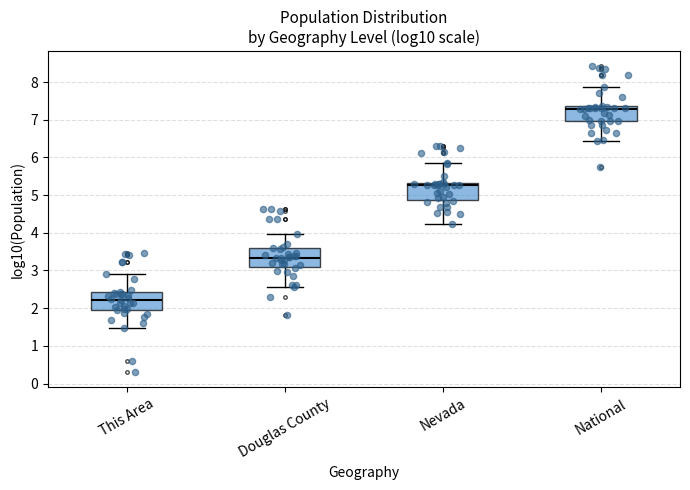

Reading left to right, transcribe this box plot: for each box, give where its median line is, the range the box spans, and where its two whiskers end, as read against the y-axis. The values are not printed on the chart, so give them approximately, as read against the axis.

This Area: median 2.2, box 2.0 to 2.4, whiskers 1.5 to 2.9
Douglas County: median 3.3, box 3.1 to 3.6, whiskers 2.6 to 4.0
Nevada: median 5.3 (just below the box's upper edge), box 4.9 to 5.3, whiskers 4.2 to 5.9
National: median 7.3, box 7.0 to 7.4, whiskers 6.4 to 7.9